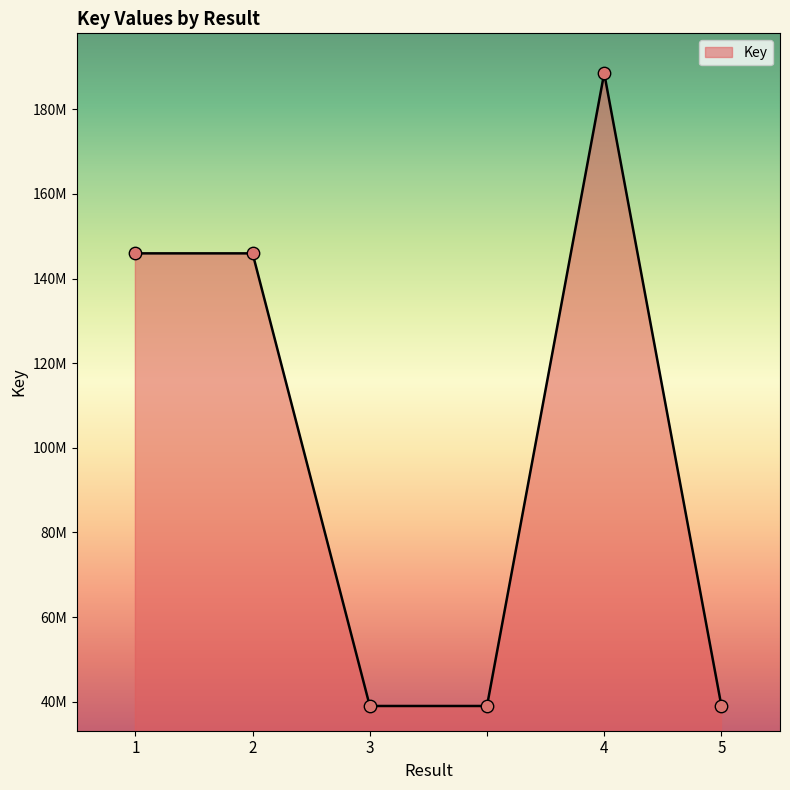

Is this an area chart (filled region under the line)?

Yes